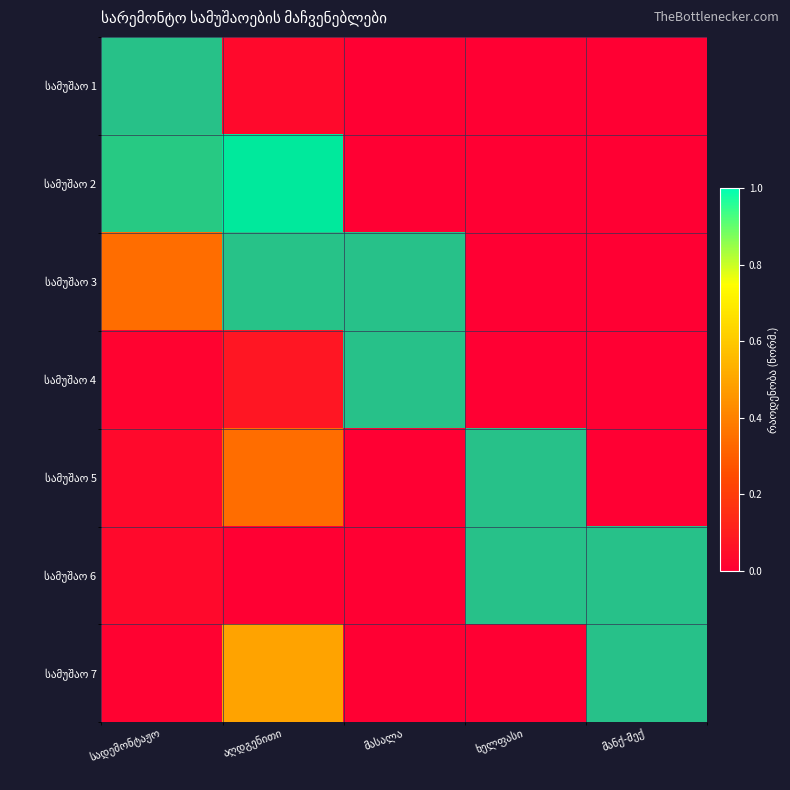

What is the sum of all სამუშაო 4 values?

1